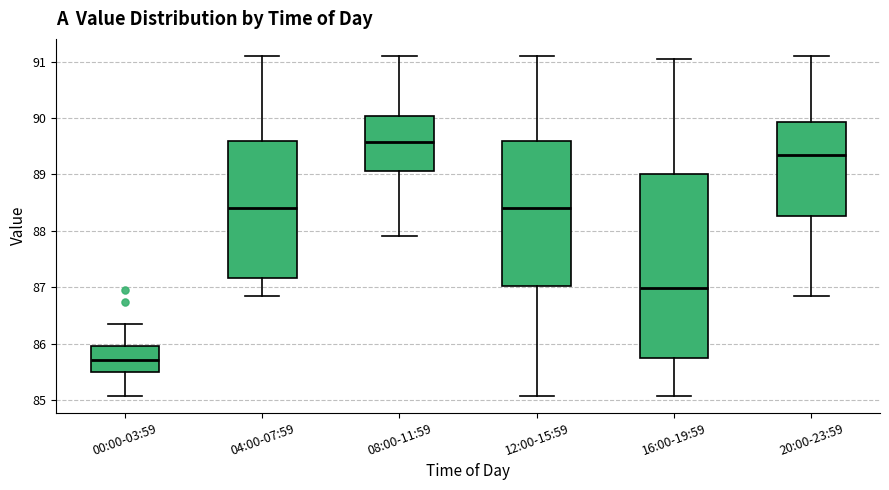

Which box is the tallest, from its lower edge to its upper edge?

16:00-19:59